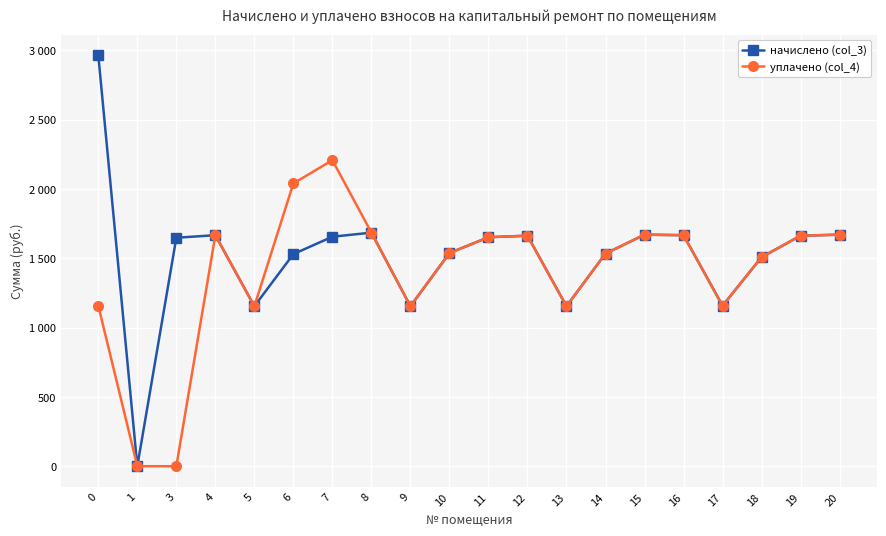

What are all the series names shown in the legend?

начислено (col_3), уплачено (col_4)